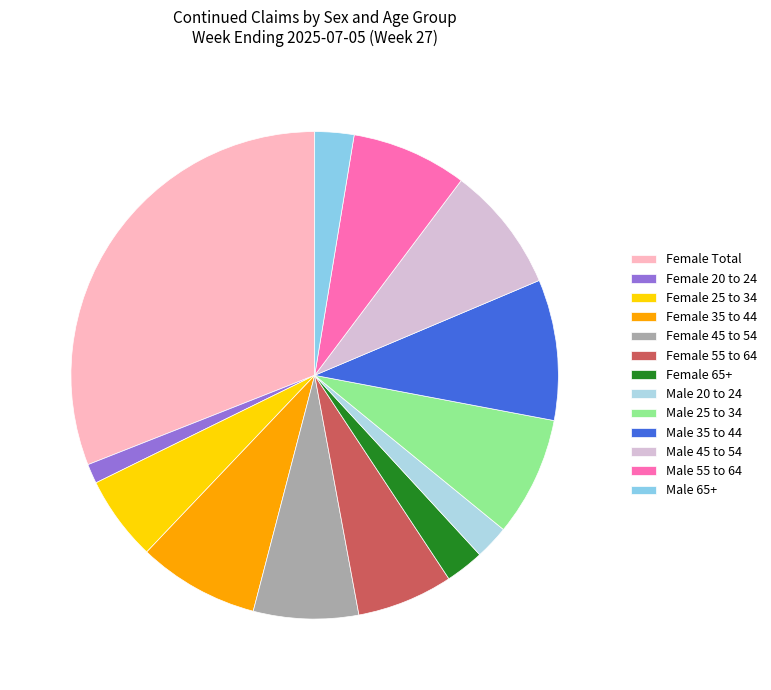

Which slice is the largest?

Female Total